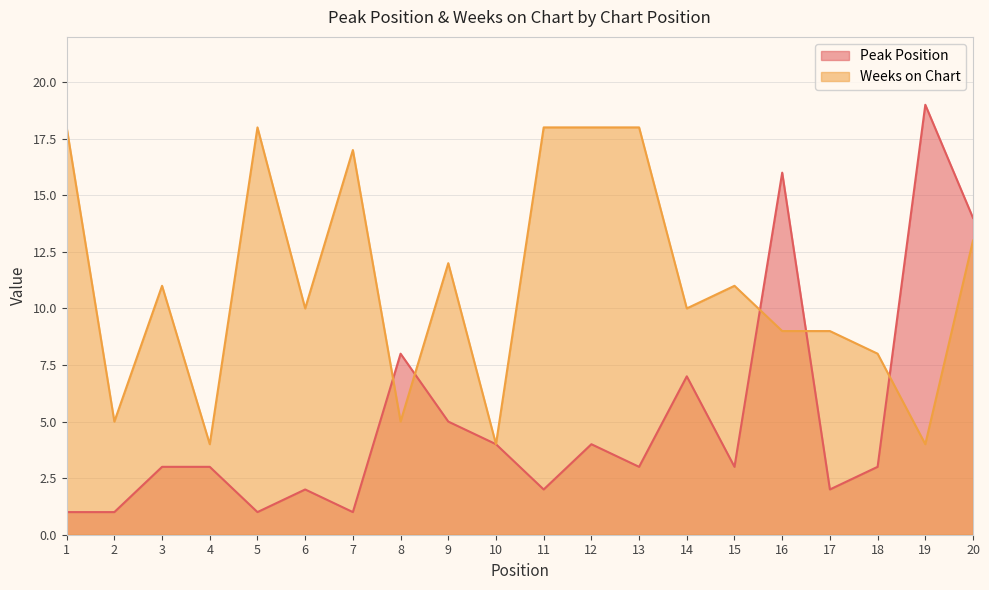

Which label corresponds to the smallest value in the chart?

1